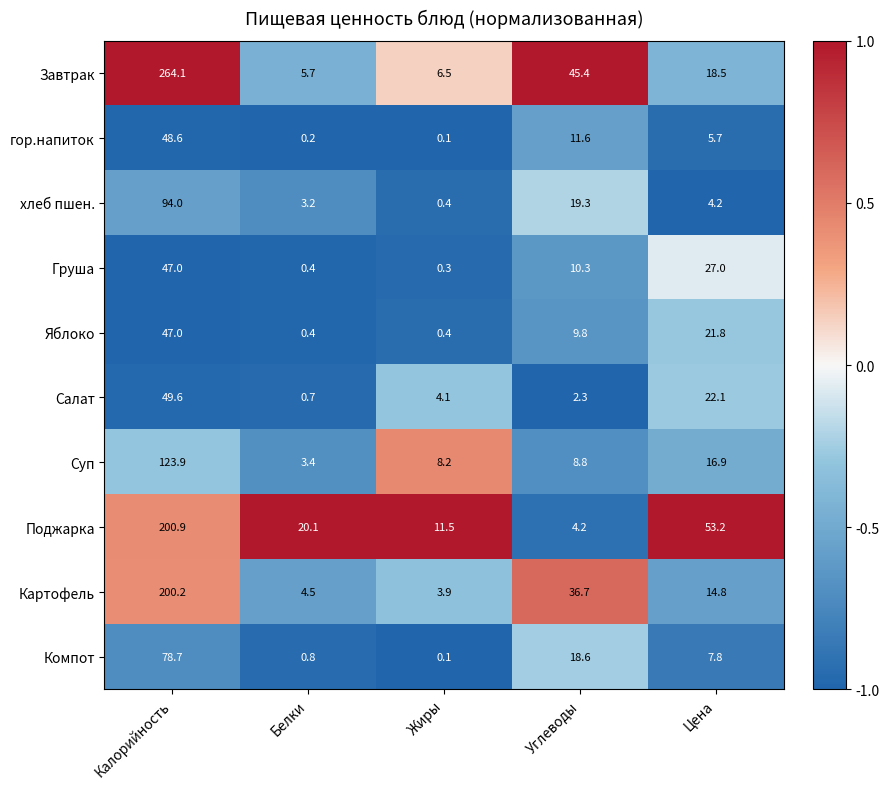

How many series are shown in this chart?

10